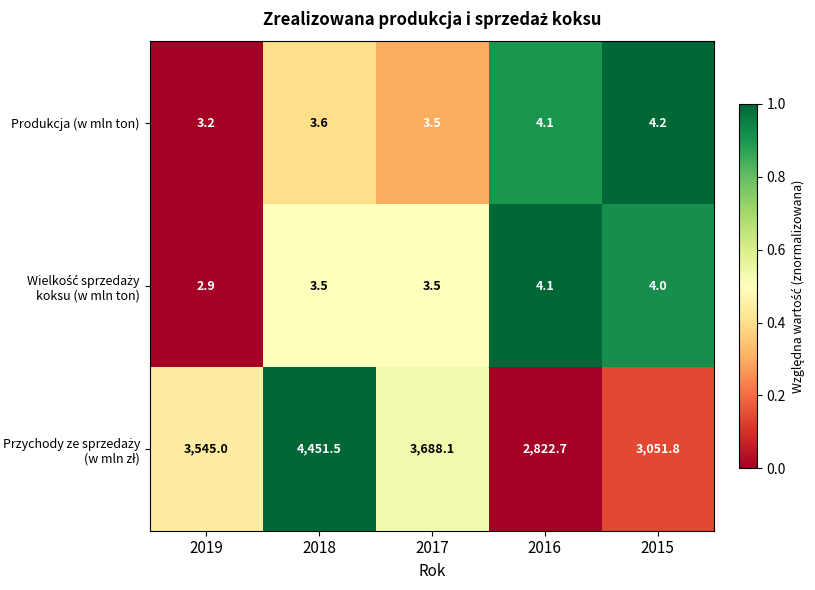

At how many categories does at least one series exceed 1986?

5